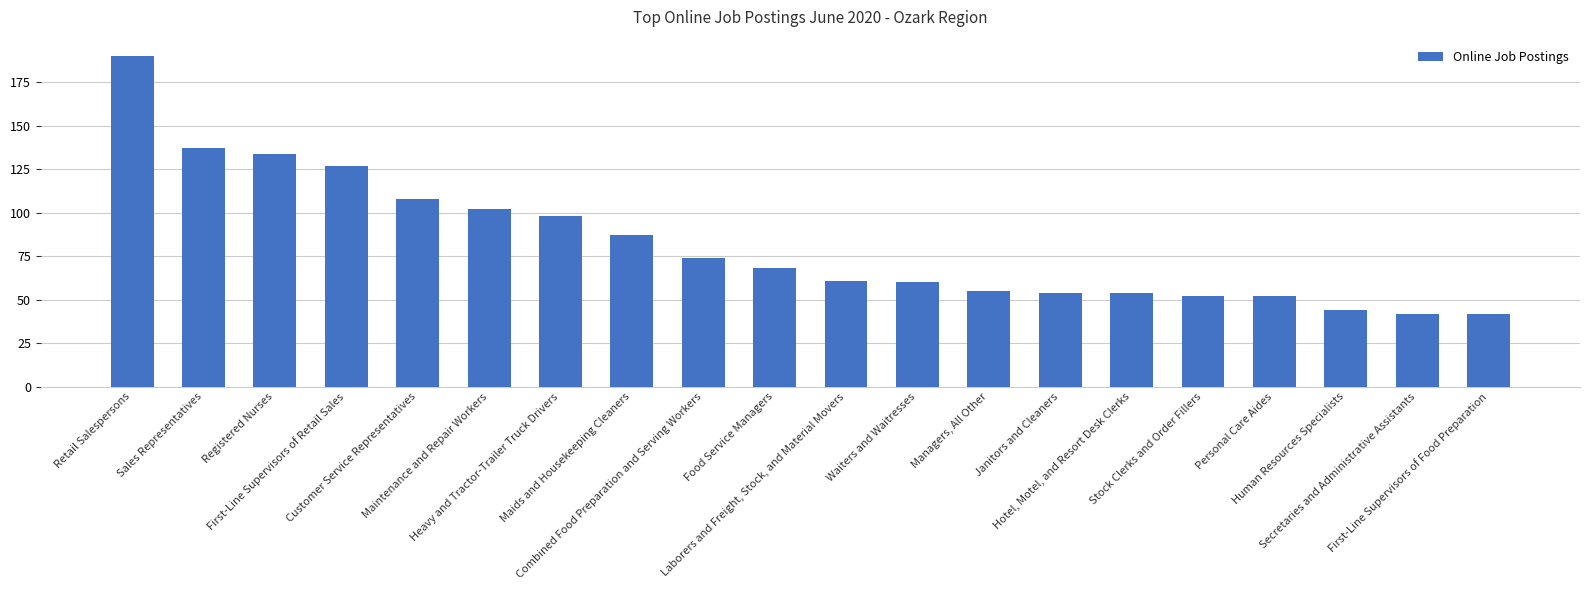

How many bars are there in total?

20